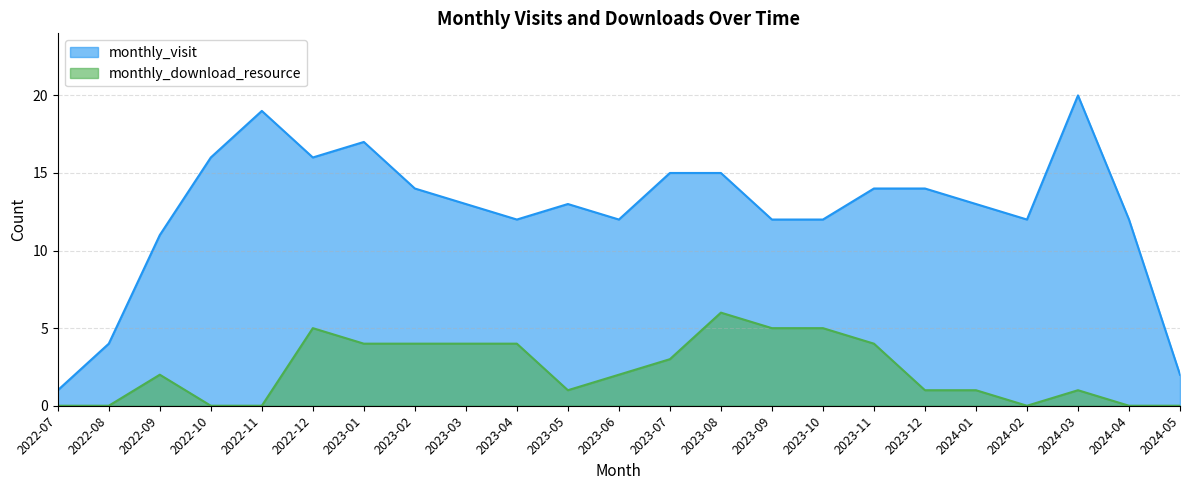

Which category has the lowest value across all series?

2022-07